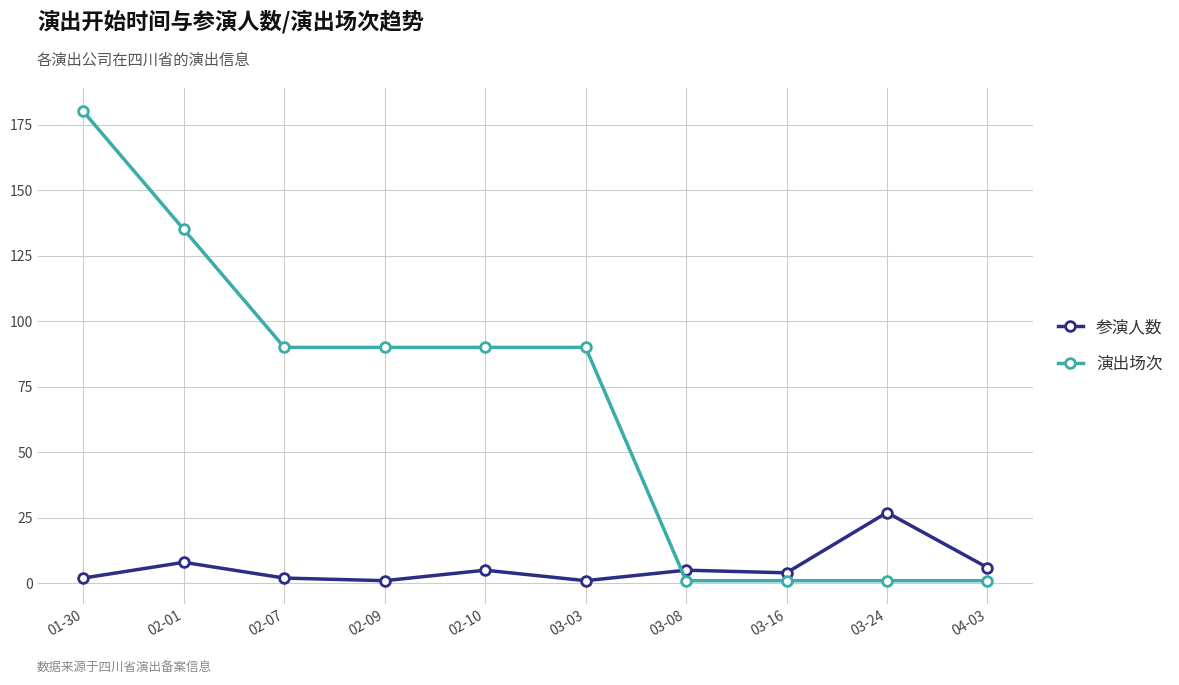

Rank the series by their maximum value, from lowest to highest.

参演人数, 演出场次